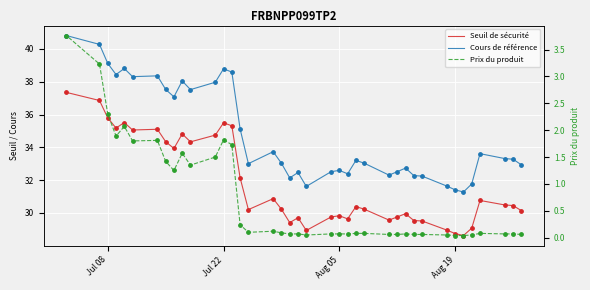

Which series reaches the minimum Y coordinate?

Prix du produit